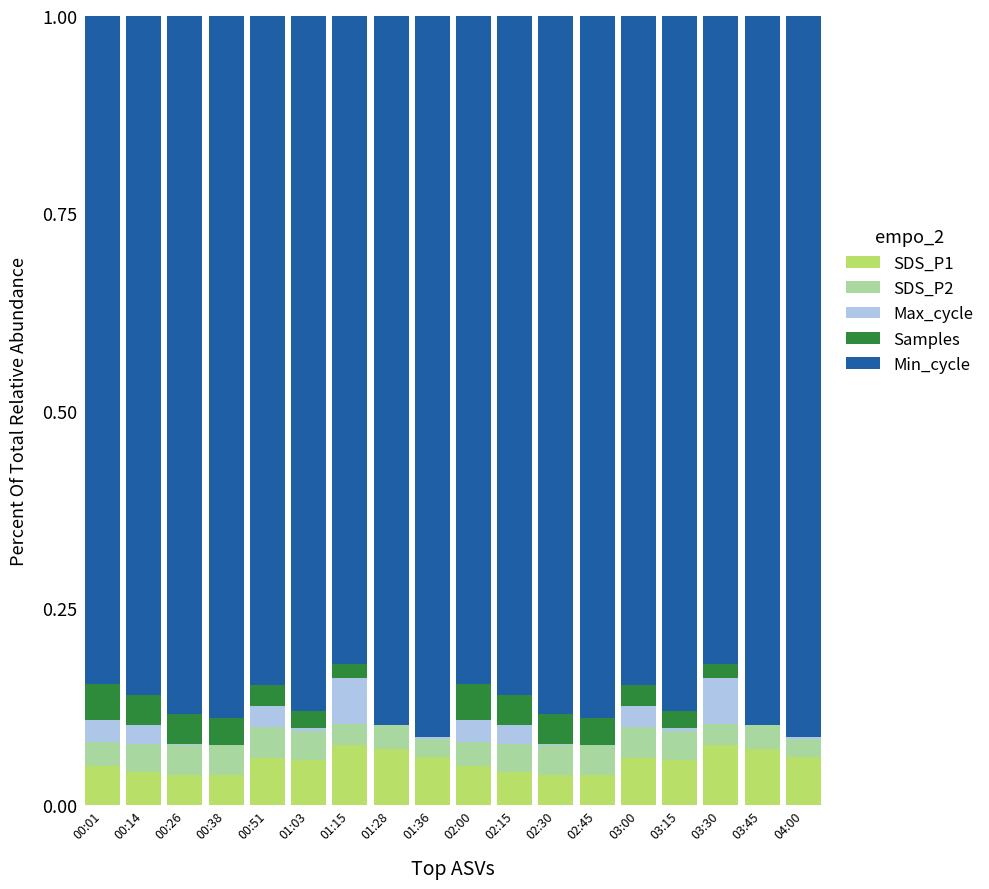

What is the total value across all series at 02:00?

1.0